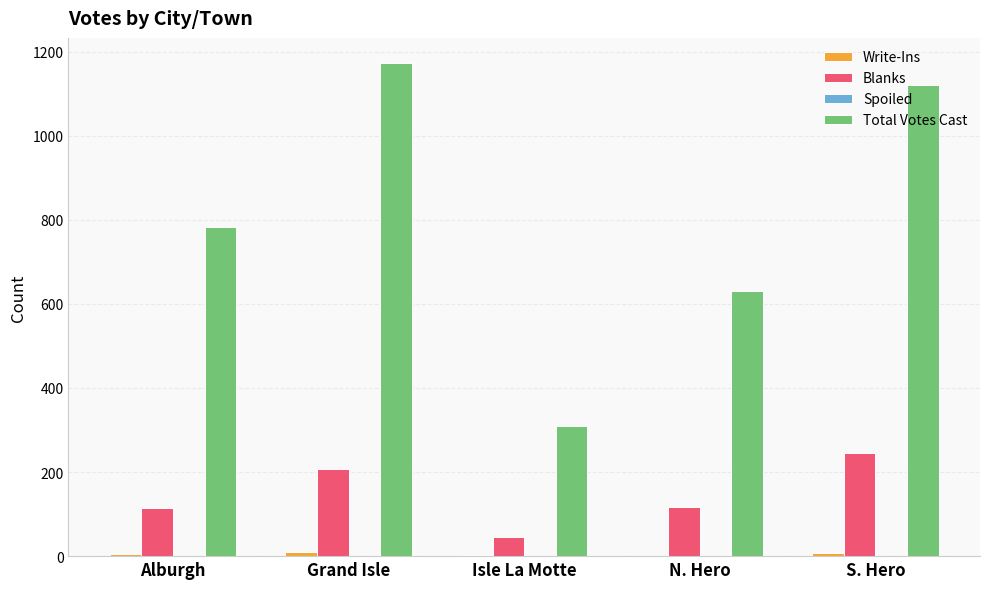

Is it true that Total Votes Cast equals 1174 at Grand Isle?

True